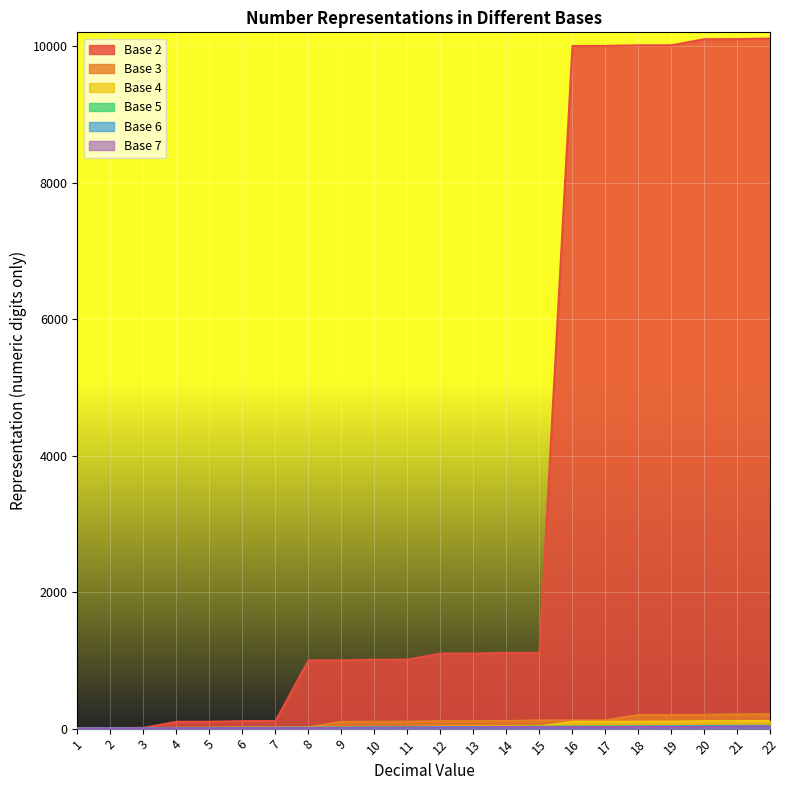

Reading left to right, transcribe all the data shown in this chart.

Base 2: 1	10	11	100	101	110	111	1000	1001	1010	1011	1100	1101	1110	1111	10000	10001	10010	10011	10100	10101	10110
Base 3: 1	2	10	11	12	20	21	22	100	101	102	110	111	112	120	121	122	200	201	202	210	211
Base 4: 1	2	3	10	11	12	13	20	21	22	23	30	31	32	33	100	101	102	103	110	111	112
Base 5: 1	2	3	4	10	11	12	13	14	20	21	22	23	24	30	31	32	33	34	40	41	42
Base 6: 1	2	3	4	5	10	11	12	13	14	15	20	21	22	23	24	25	30	31	32	33	34
Base 7: 1	2	3	4	5	6	10	11	12	13	14	15	16	20	21	22	23	24	25	26	30	31